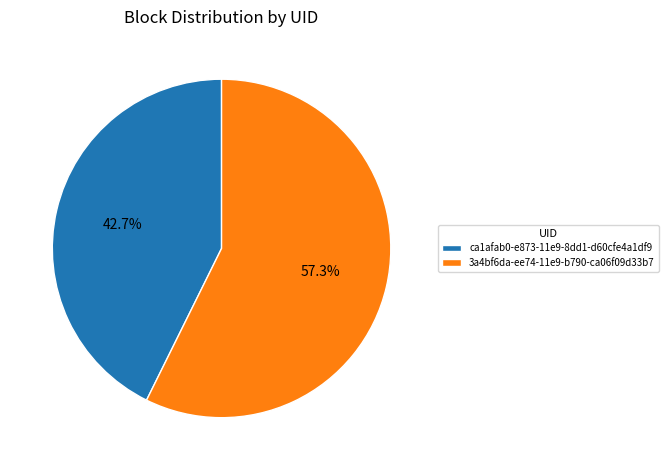

Is there a majority slice in this chart?

Yes